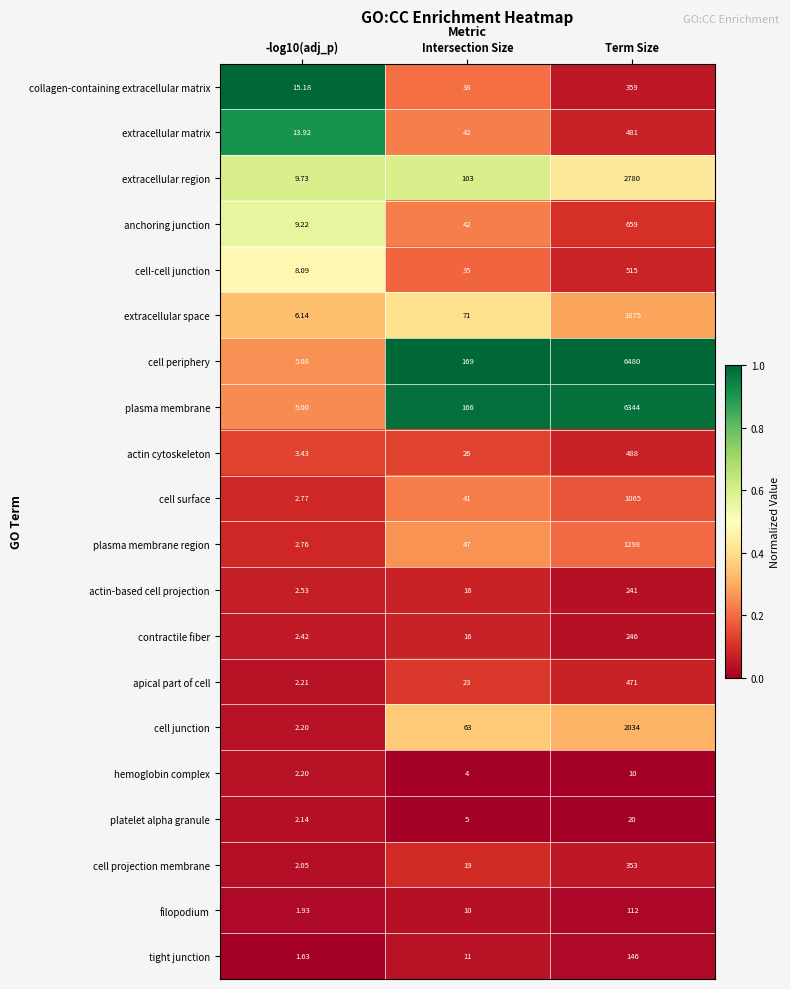

At Term Size, list the series in order from smallest to largest.

hemoglobin complex, platelet alpha granule, filopodium, tight junction, actin-based cell projection, contractile fiber, cell projection membrane, collagen-containing extracellular matrix, apical part of cell, extracellular matrix, actin cytoskeleton, cell-cell junction, anchoring junction, cell surface, plasma membrane region, extracellular space, cell junction, extracellular region, plasma membrane, cell periphery